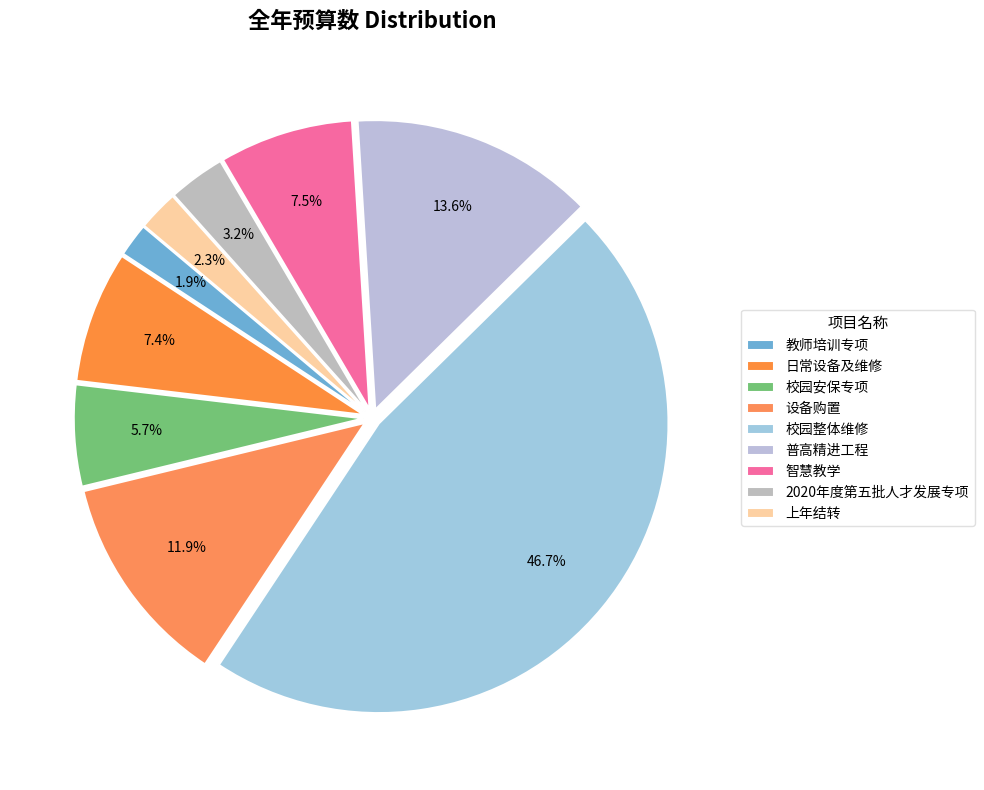

How many segments does this pie chart have?

9